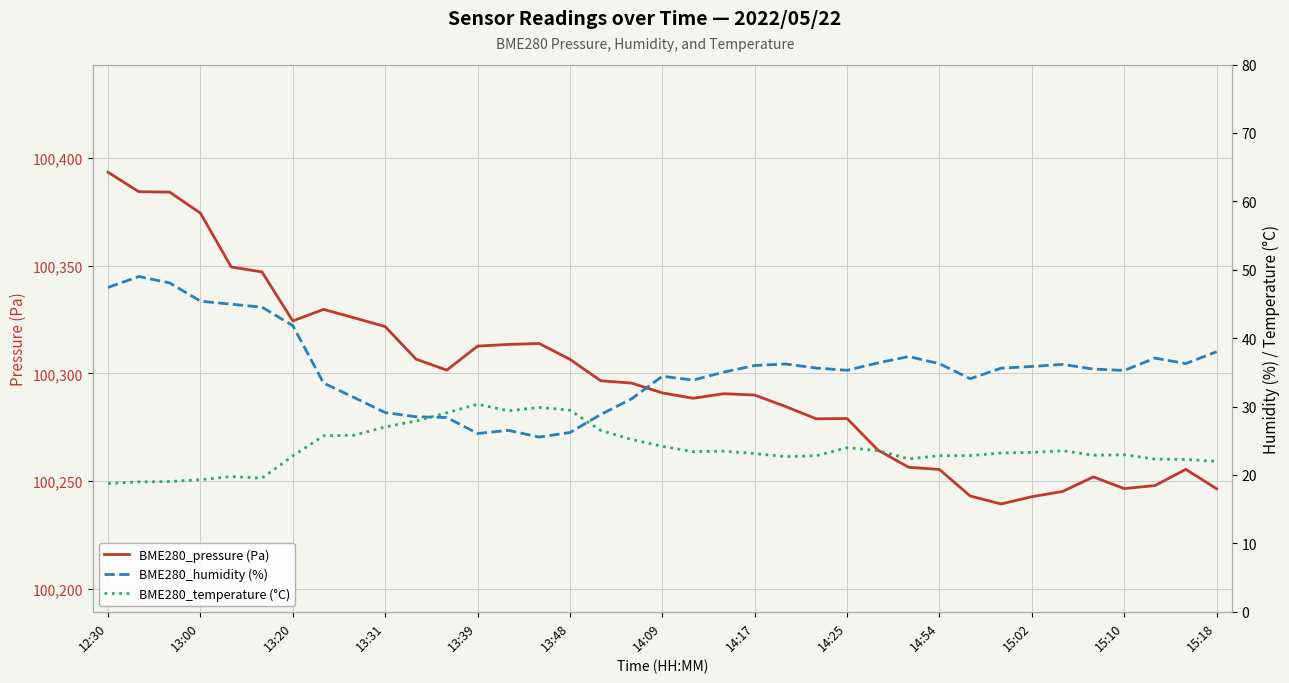

What are all the series names shown in the legend?

BME280_pressure (Pa), BME280_humidity (%), BME280_temperature (°C)